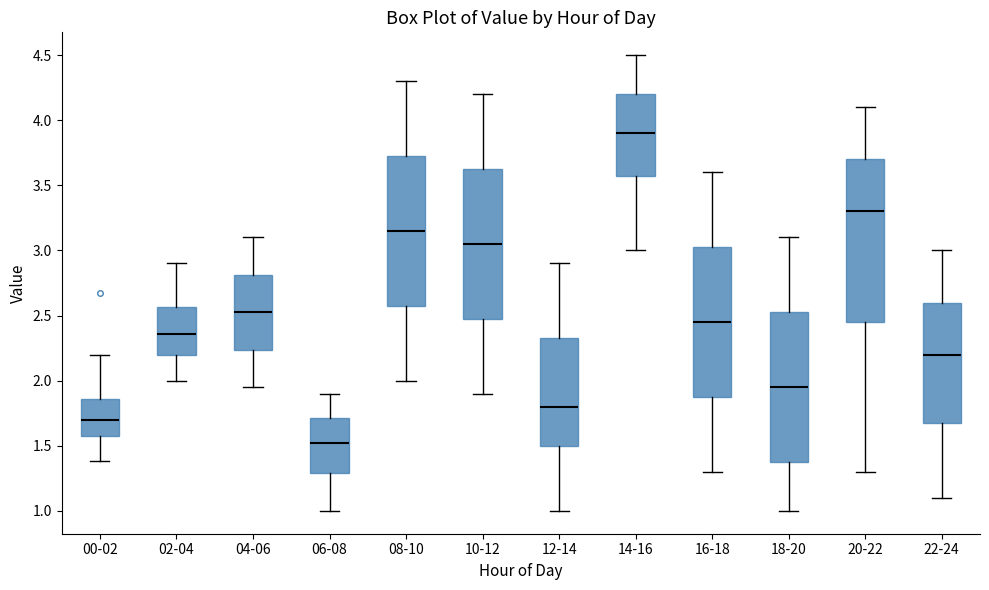

Reading left to right, read every box against the y-axis: the position of its median line, the range the box covers, and the ends of its whiskers. The values are not printed on the chart, so give them approximately, as read against the axis.

00-02: median 1.70, box 1.55 to 1.85, whiskers 1.40 to 2.20
02-04: median 2.35, box 2.20 to 2.55, whiskers 2.00 to 2.90
04-06: median 2.55, box 2.25 to 2.80, whiskers 1.95 to 3.10
06-08: median 1.55, box 1.30 to 1.70, whiskers 1.00 to 1.90
08-10: median 3.15, box 2.60 to 3.75, whiskers 2.00 to 4.30
10-12: median 3.05, box 2.50 to 3.65, whiskers 1.90 to 4.20
12-14: median 1.80, box 1.50 to 2.35, whiskers 1.00 to 2.90
14-16: median 3.90, box 3.60 to 4.20, whiskers 3.00 to 4.50
16-18: median 2.45, box 1.90 to 3.05, whiskers 1.30 to 3.60
18-20: median 1.95, box 1.40 to 2.55, whiskers 1.00 to 3.10
20-22: median 3.30, box 2.45 to 3.70, whiskers 1.30 to 4.10
22-24: median 2.20, box 1.70 to 2.60, whiskers 1.10 to 3.00